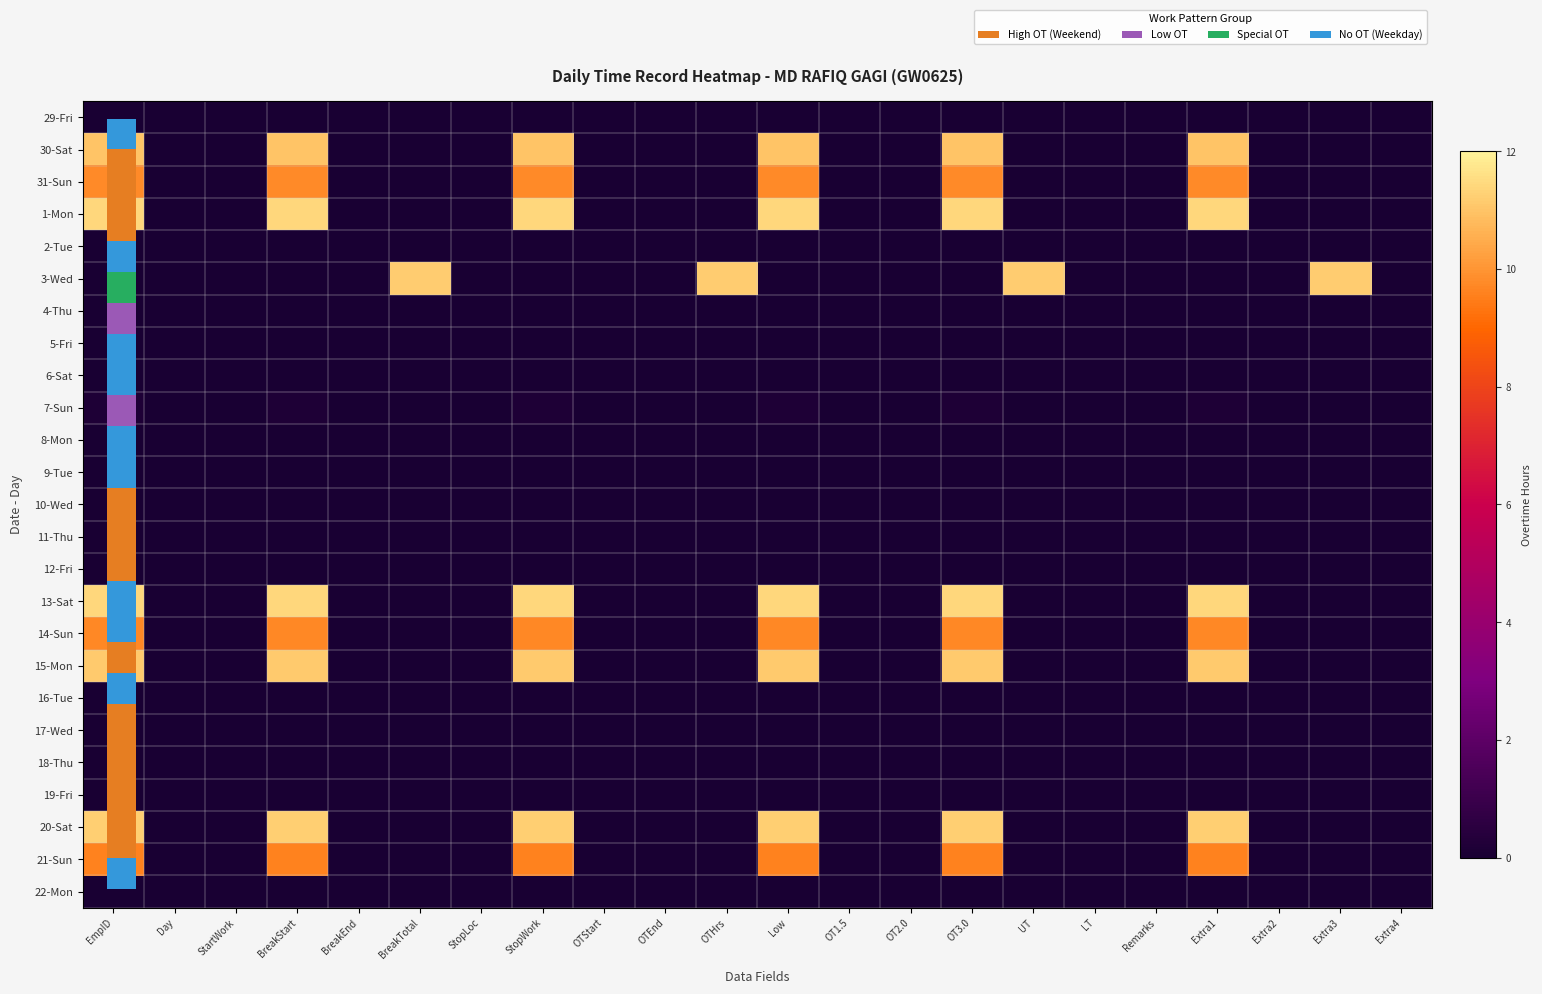

At how many categories does at least one series exceed 9?

10